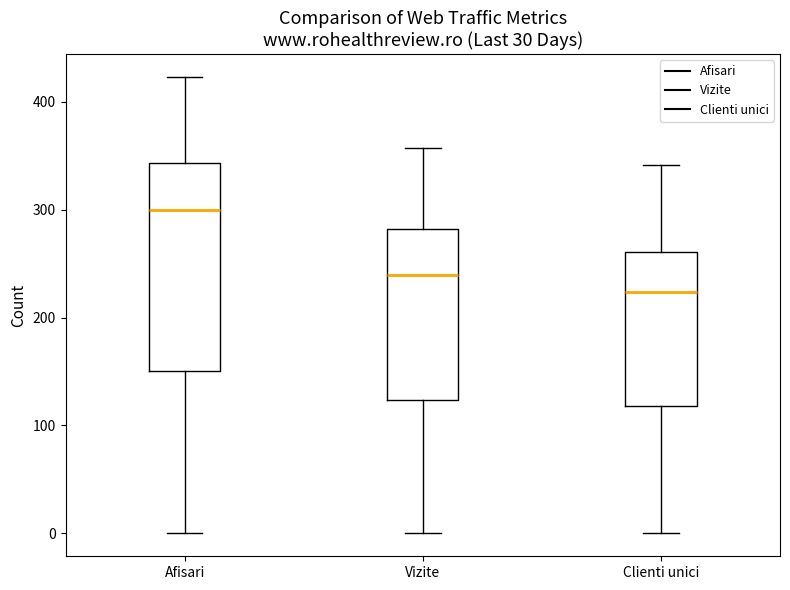

Reading left to right, read every box against the y-axis: the position of its median line, the range the box covers, and the ends of its whiskers. The values are not printed on the chart, so give them approximately, as read against the axis.

Afisari: median 300, box 150 to 340, whiskers 0 to 420
Vizite: median 240, box 120 to 280, whiskers 0 to 360
Clienti unici: median 220, box 120 to 260, whiskers 0 to 340